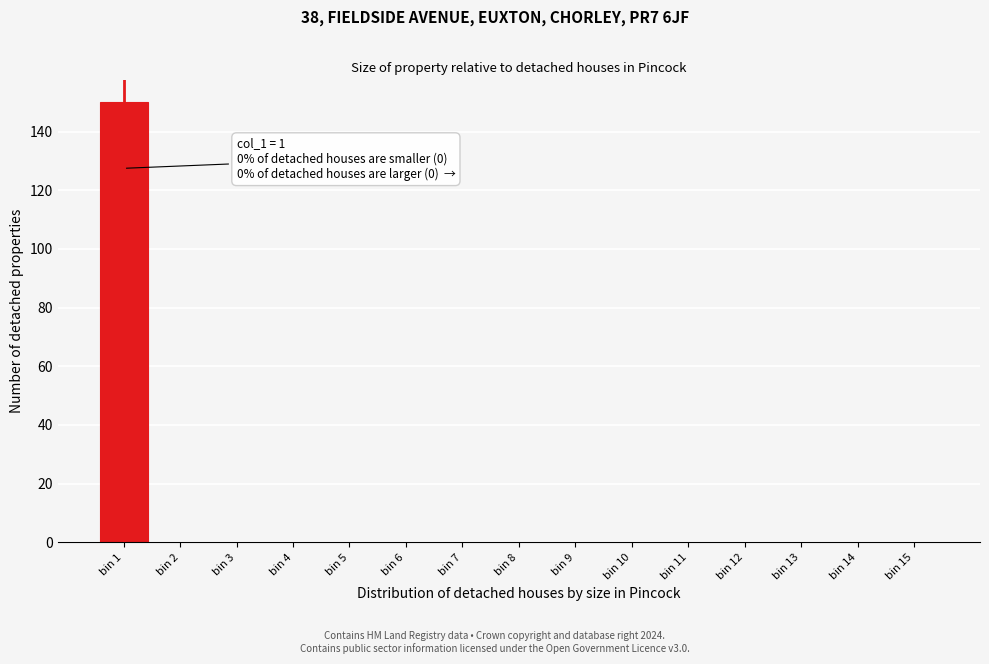

Reading left to right, extract all data points from this chart.

bin 1=150	bin 2=0	bin 3=0	bin 4=0	bin 5=0	bin 6=0	bin 7=0	bin 8=0	bin 9=0	bin 10=0	bin 11=0	bin 12=0	bin 13=0	bin 14=0	bin 15=0